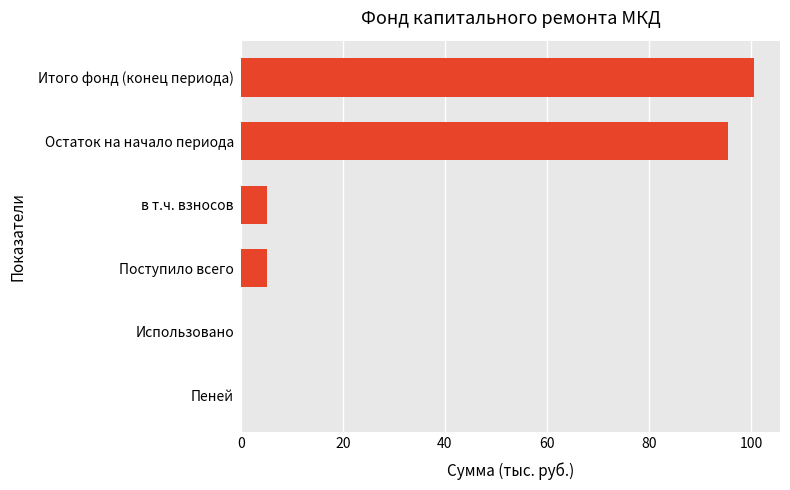

Approximately how many times larger is the value at Итого фонд (конец периода) compared to Поступило всего?

19.6